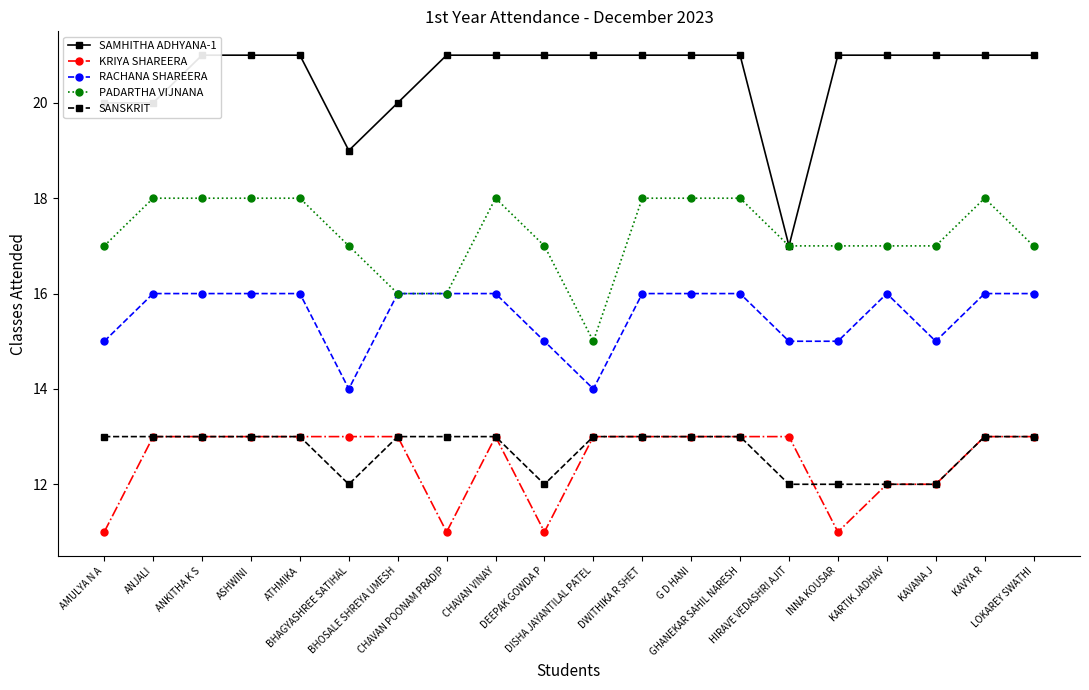

True or false: KRIYA SHAREERA and RACHANA SHAREERA intersect in this chart.

False